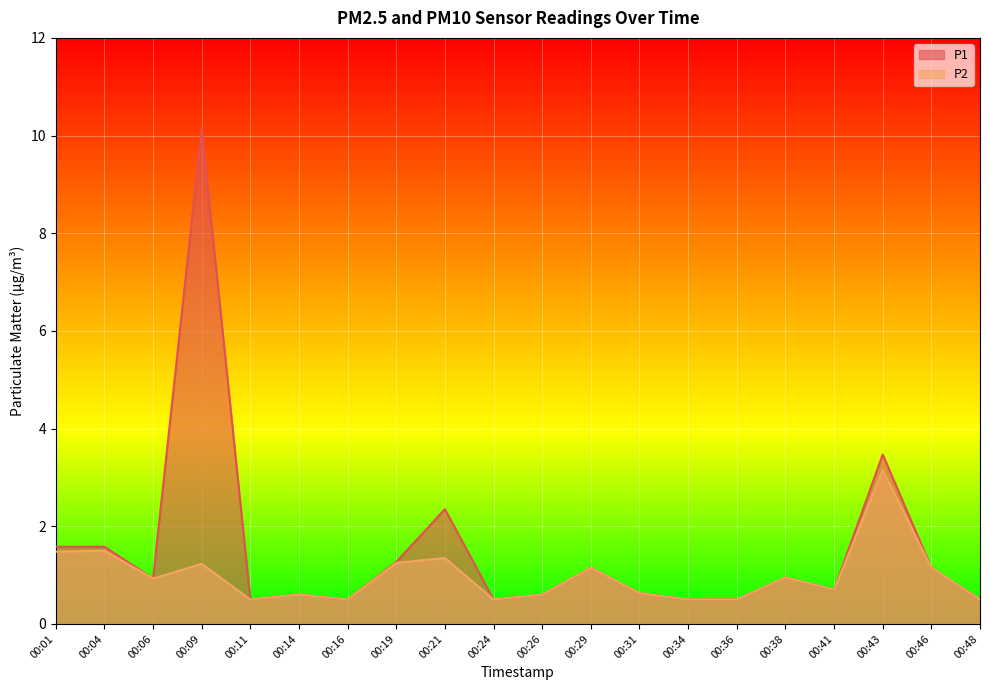

Which label corresponds to the largest value in the chart?

00:09